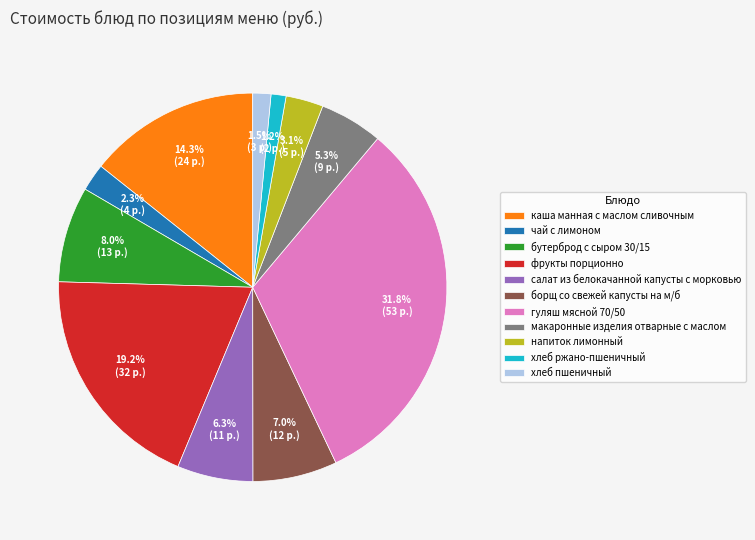

Does каша манная с маслом сливочным represent more than half of the total?

No